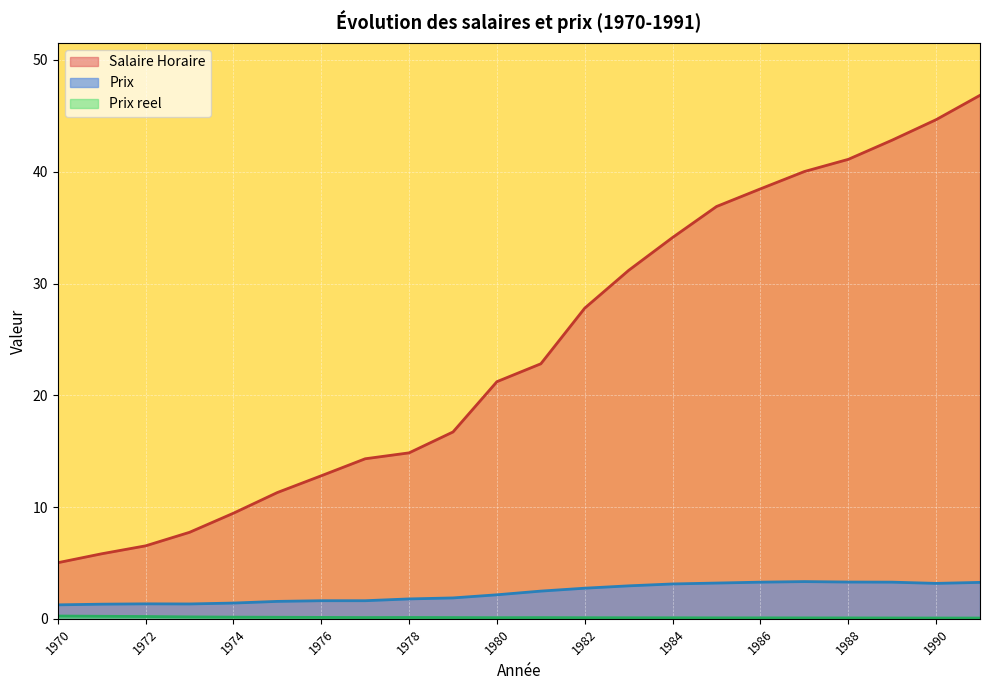

At which category does Prix reel reach its first local peak?

1978